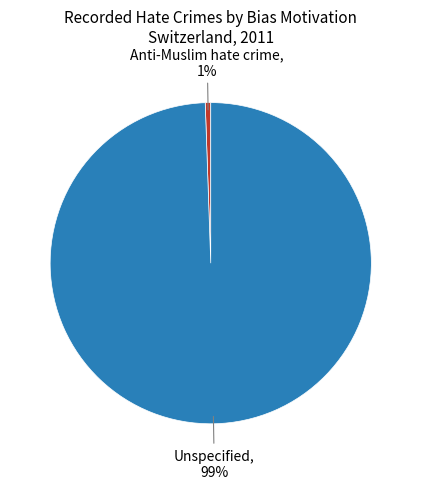

To the nearest percent, what is the average slice percentage?

50%